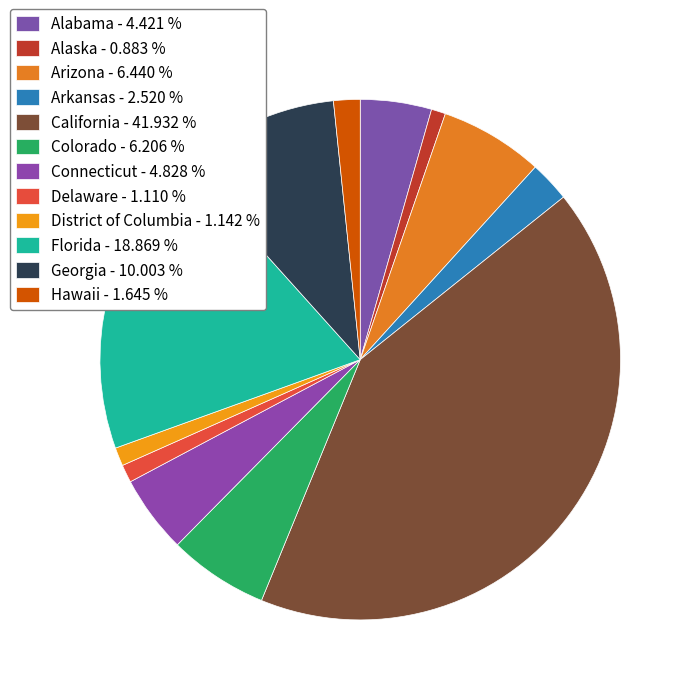

Which slice is the largest?

California